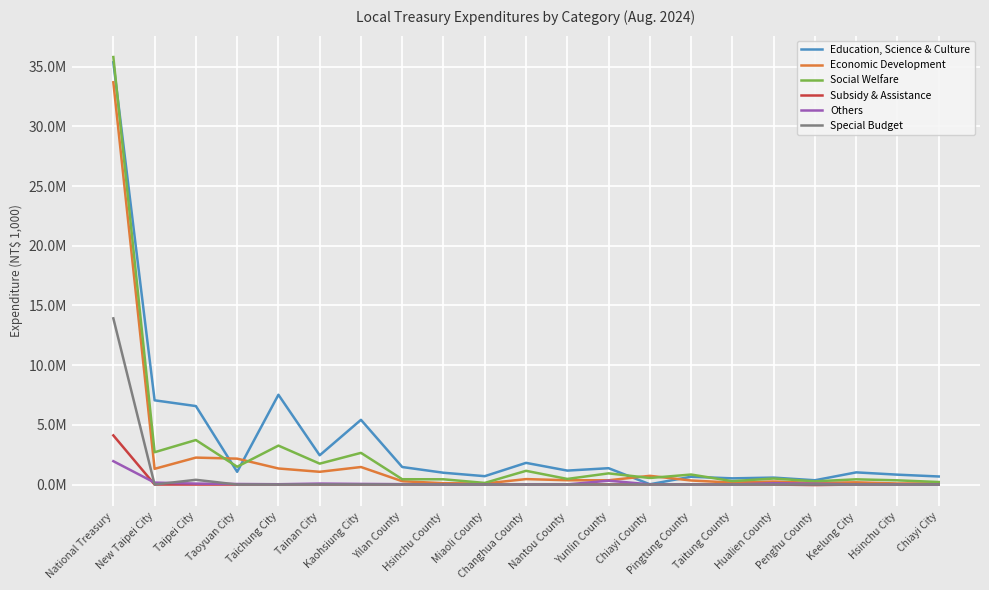

The value of Education, Science & Culture at Hsinchu County is 209384. True or false?

False